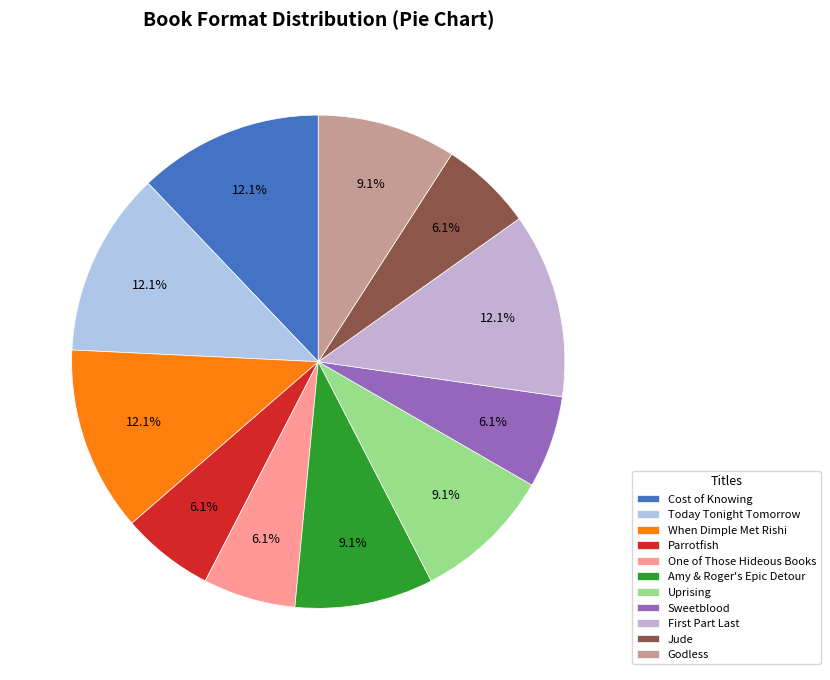

To the nearest percent, what is the average slice percentage?

9%